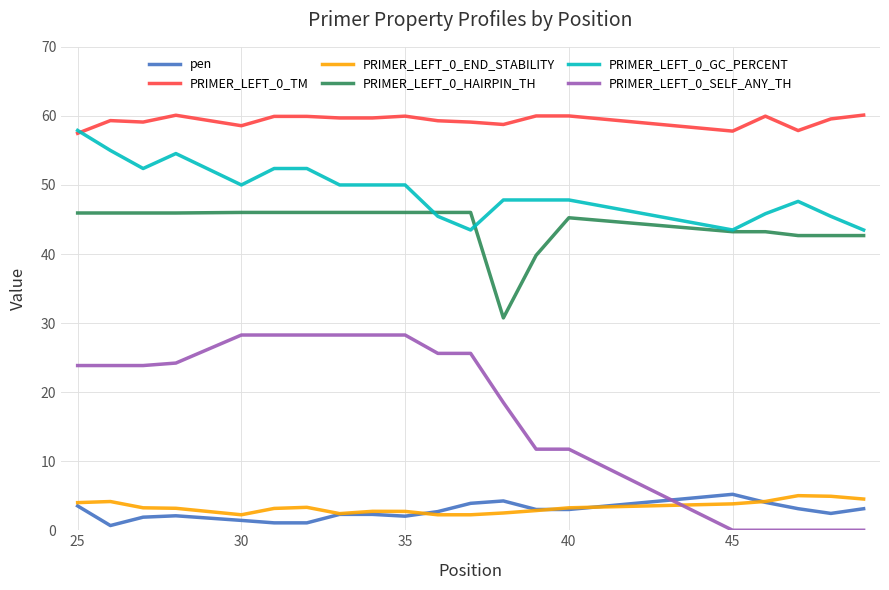

What is the greatest value displayed?

60.1